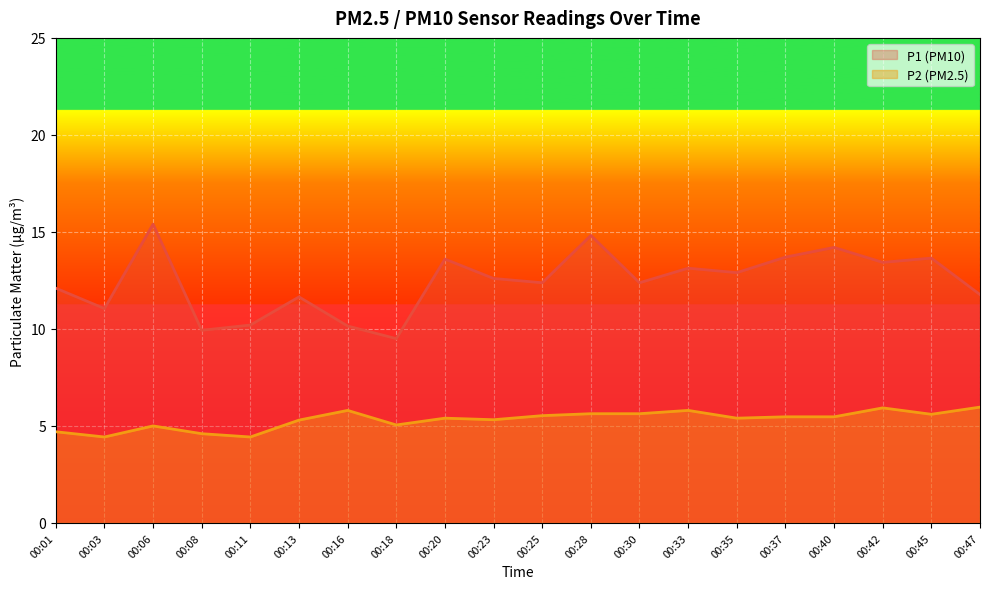

Does the chart display data point markers on the line(s)?

No